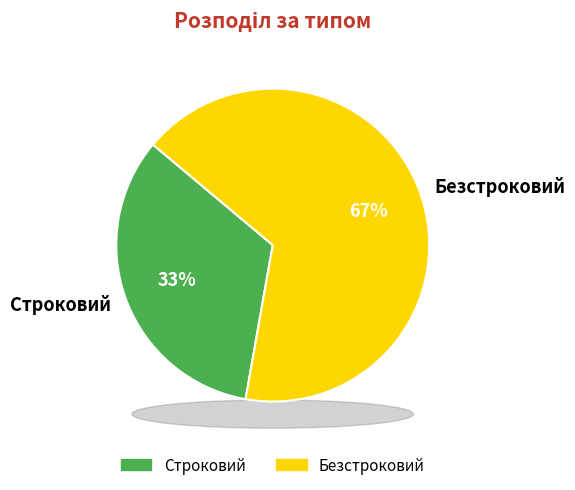

What is the ratio of the value at Безстроковий to the value at Строковий?

2.0